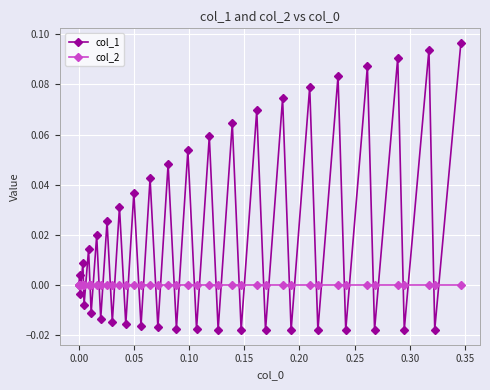

Which series has the largest range (max minus min)?

col_1